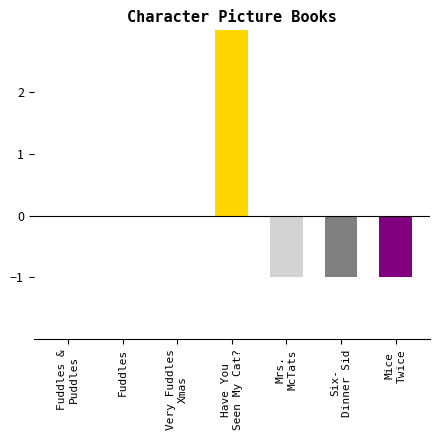

Does the chart contain stacked bars?

No